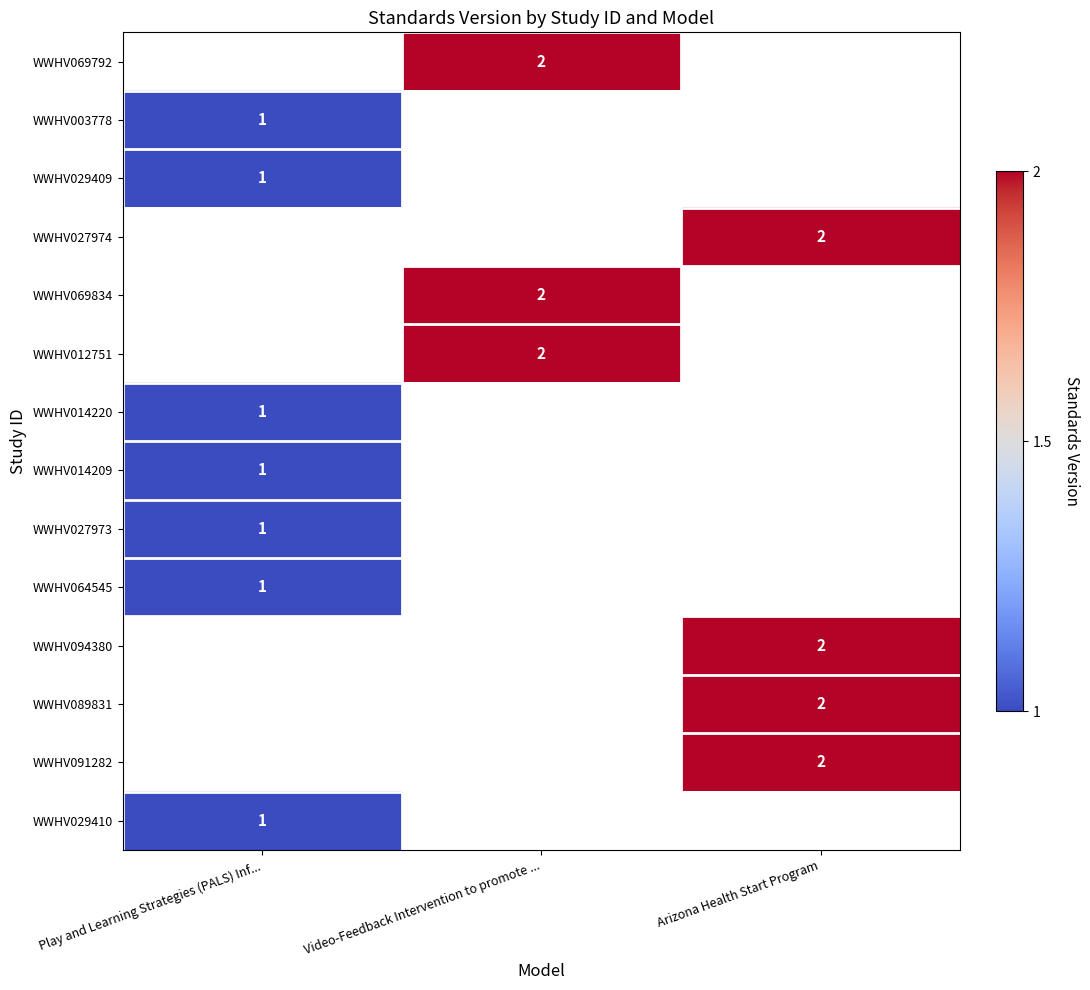

The WWHV029409 series shows 2 at Play and Learning Strategies (PALS) Inf.... True or false?

False